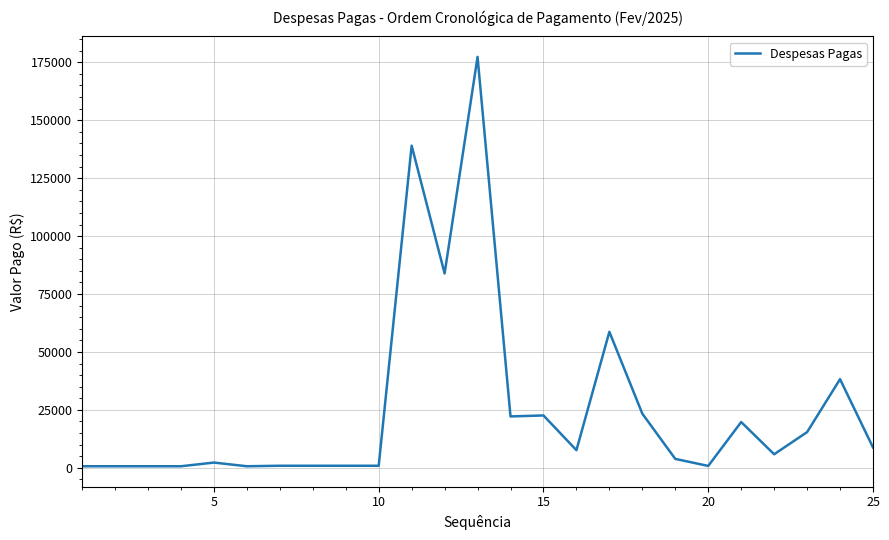

What is the maximum value shown in the chart?

177341.7